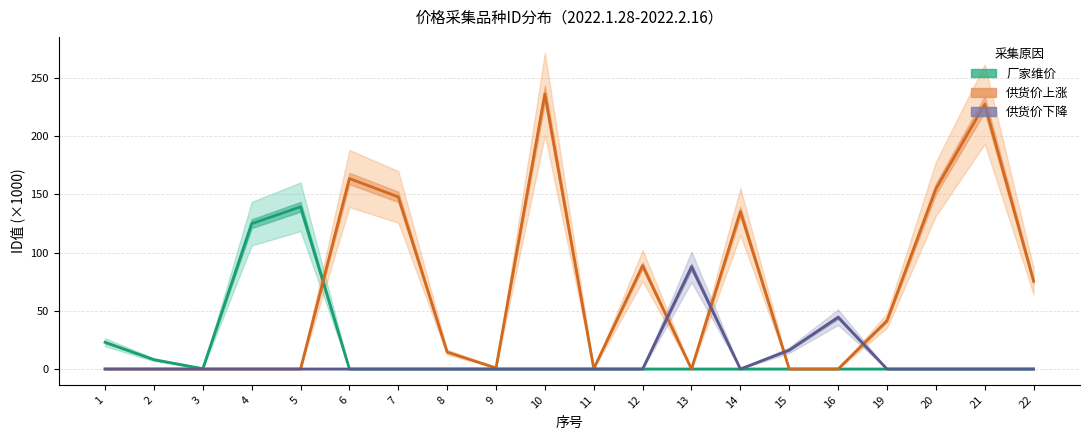

Which series has the largest range (max minus min)?

供货价上涨